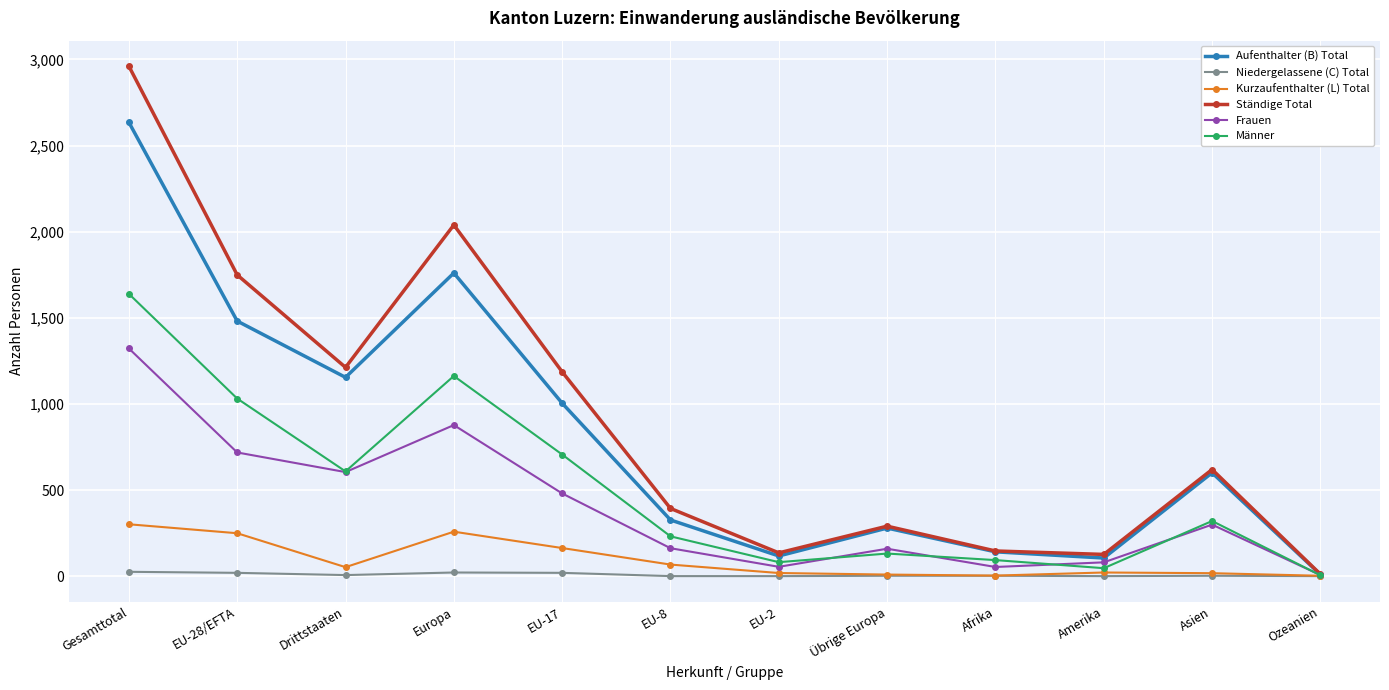

Is it true that Ständige Total equals 1001 at Asien?

False